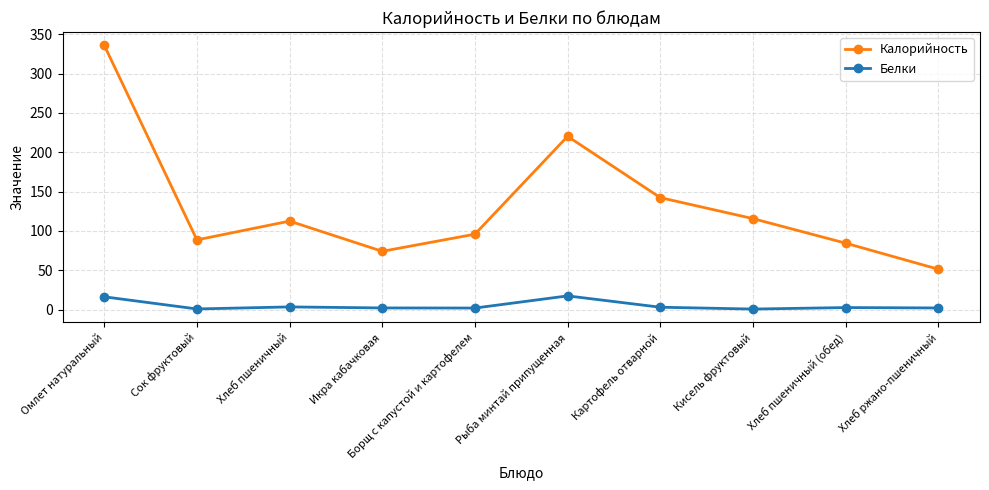

At how many categories does at least one series exceed 133?

3